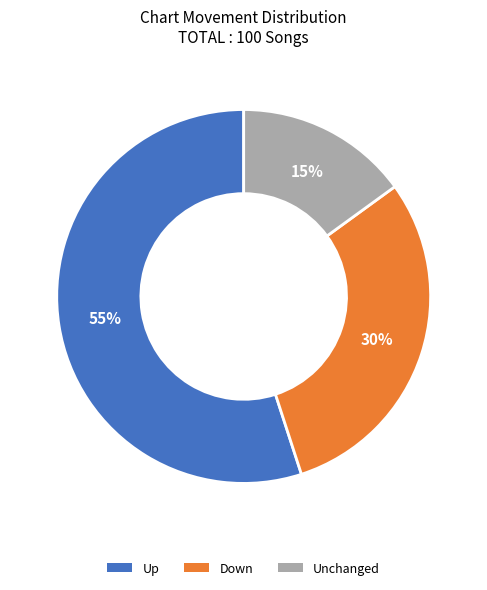

To the nearest percent, what is the difference between the largest and smallest slice percentages?

40%